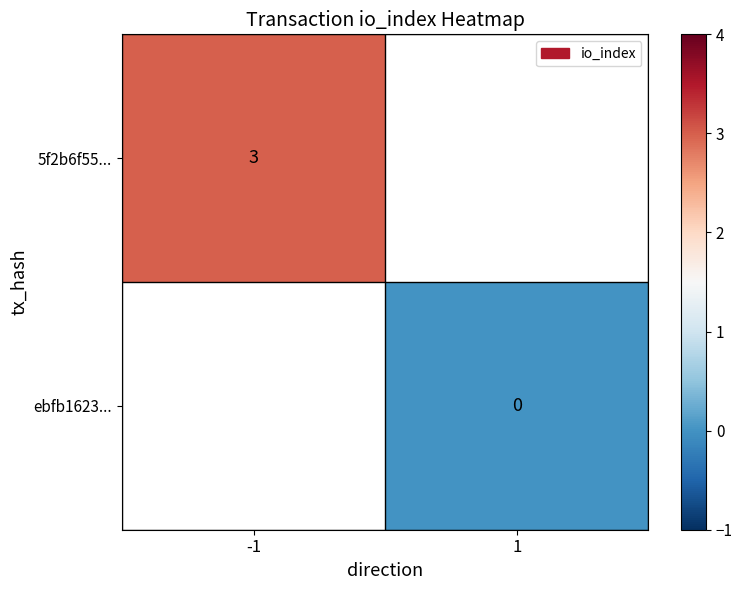

Is it true that 5f2b6f55... equals 3 at -1?

True